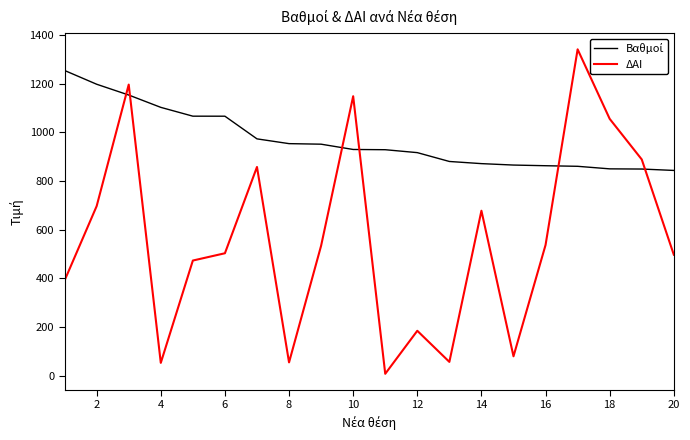

What is the difference between the maximum and minimum values in the ΔΑΙ series?

1335.0